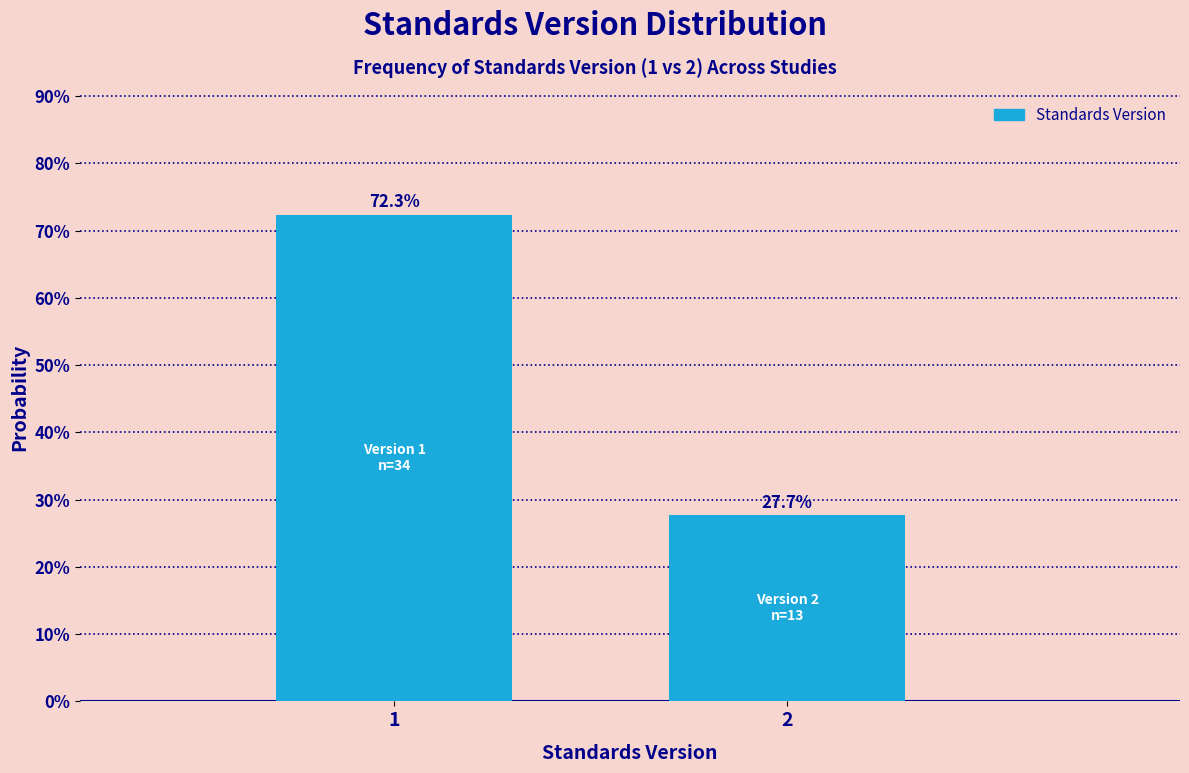

Reading left to right, transcribe all the data shown in this chart.

1=72.3	2=27.7